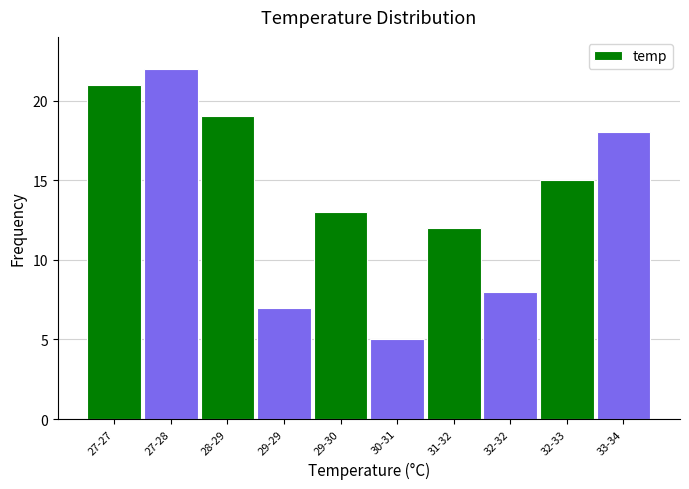

Reading left to right, extract all data points from this chart.

27-27=21	27-28=22	28-29=19	29-29=7	29-30=13	30-31=5	31-32=12	32-32=8	32-33=15	33-34=18